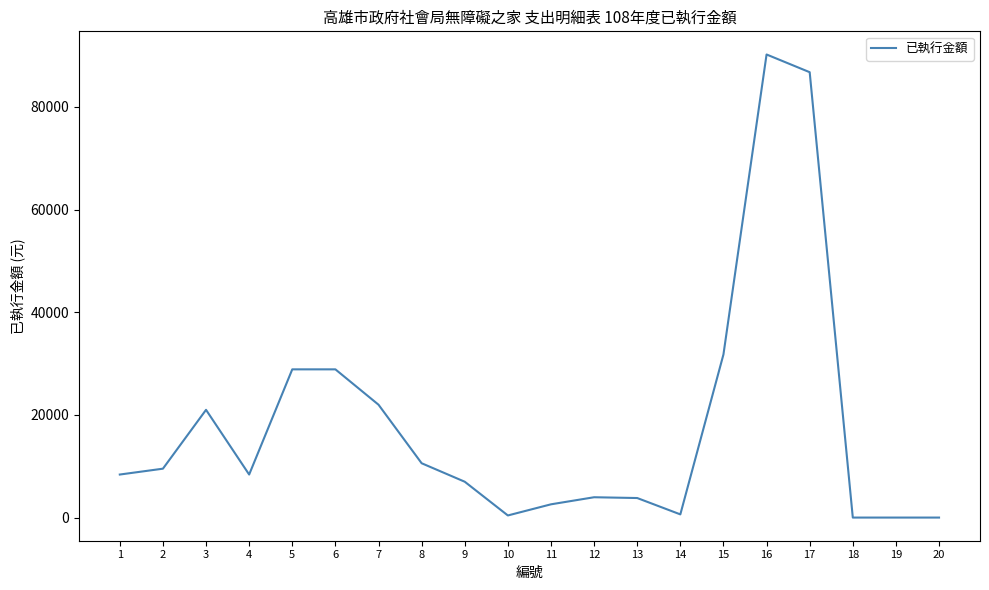

At which category does the data reach its first local peak?

3